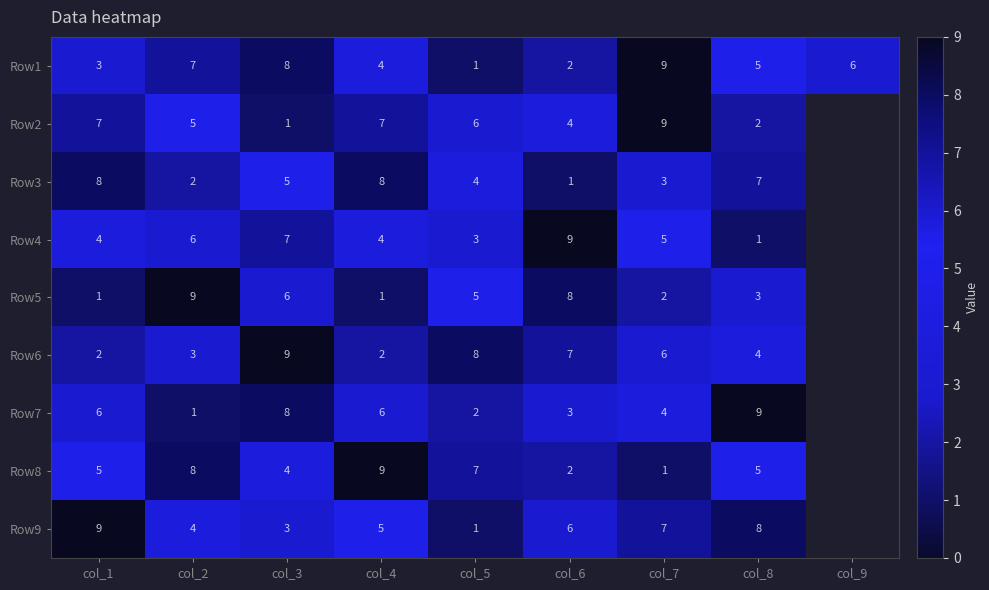

Is it true that Row3 equals 4.1 at col_1?

False